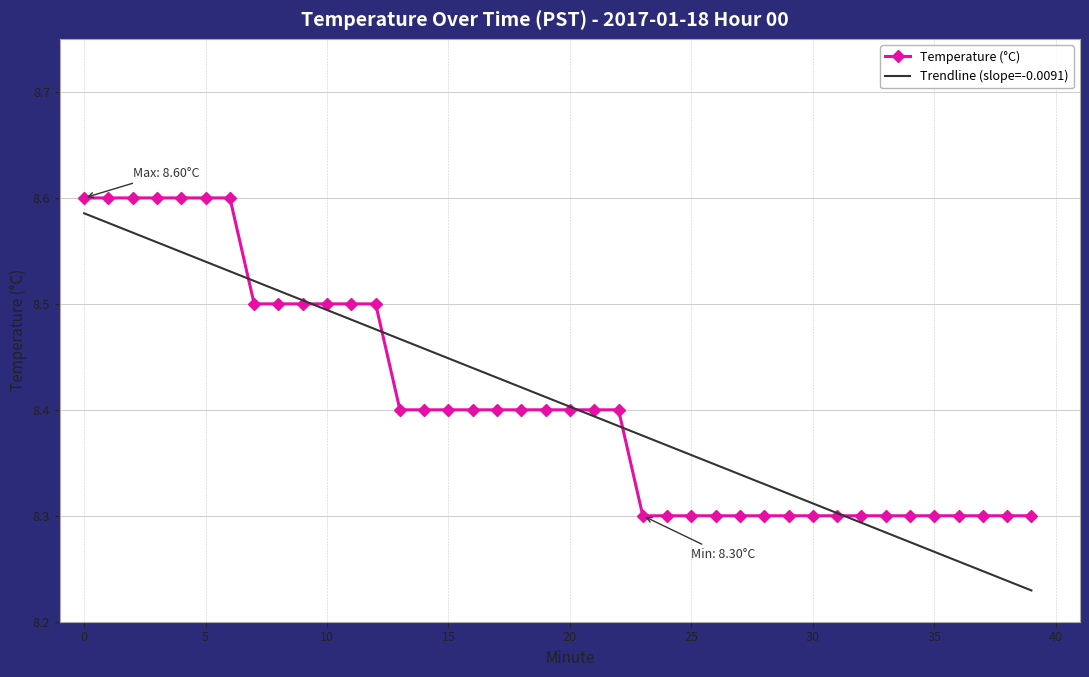

Which series has the widest spread of values?

Trendline (slope=-0.0091)